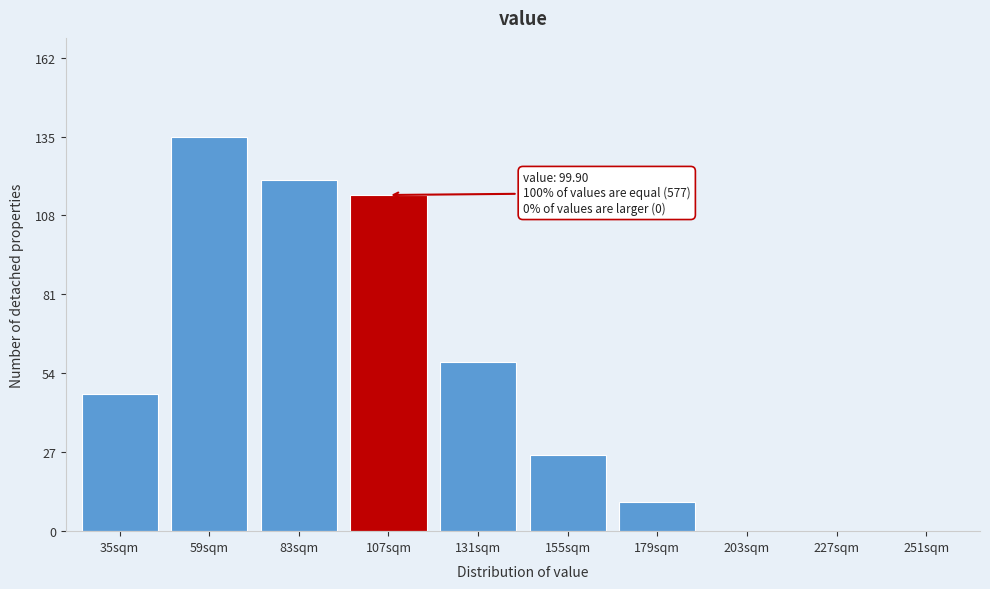

Reading left to right, transcribe all the data shown in this chart.

35sqm=47	59sqm=135	83sqm=120	107sqm=115	131sqm=58	155sqm=26	179sqm=10	203sqm=0	227sqm=0	251sqm=0